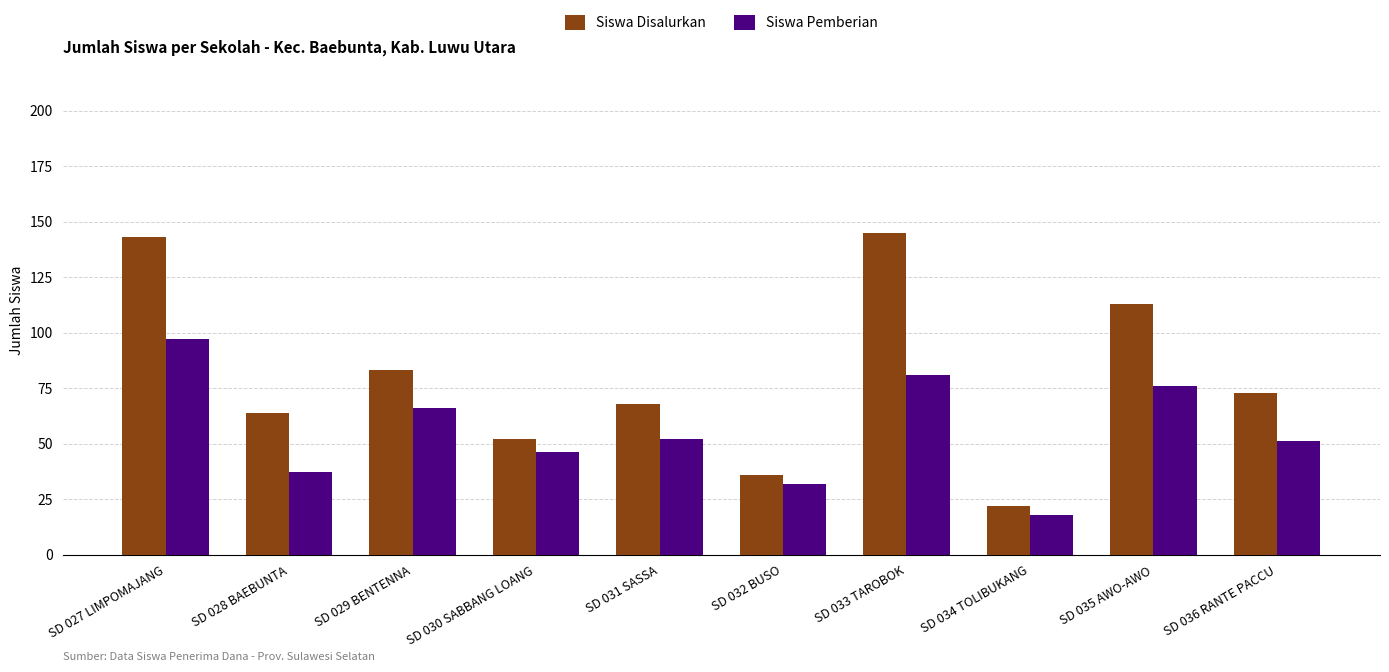

Are the bars horizontal?

No